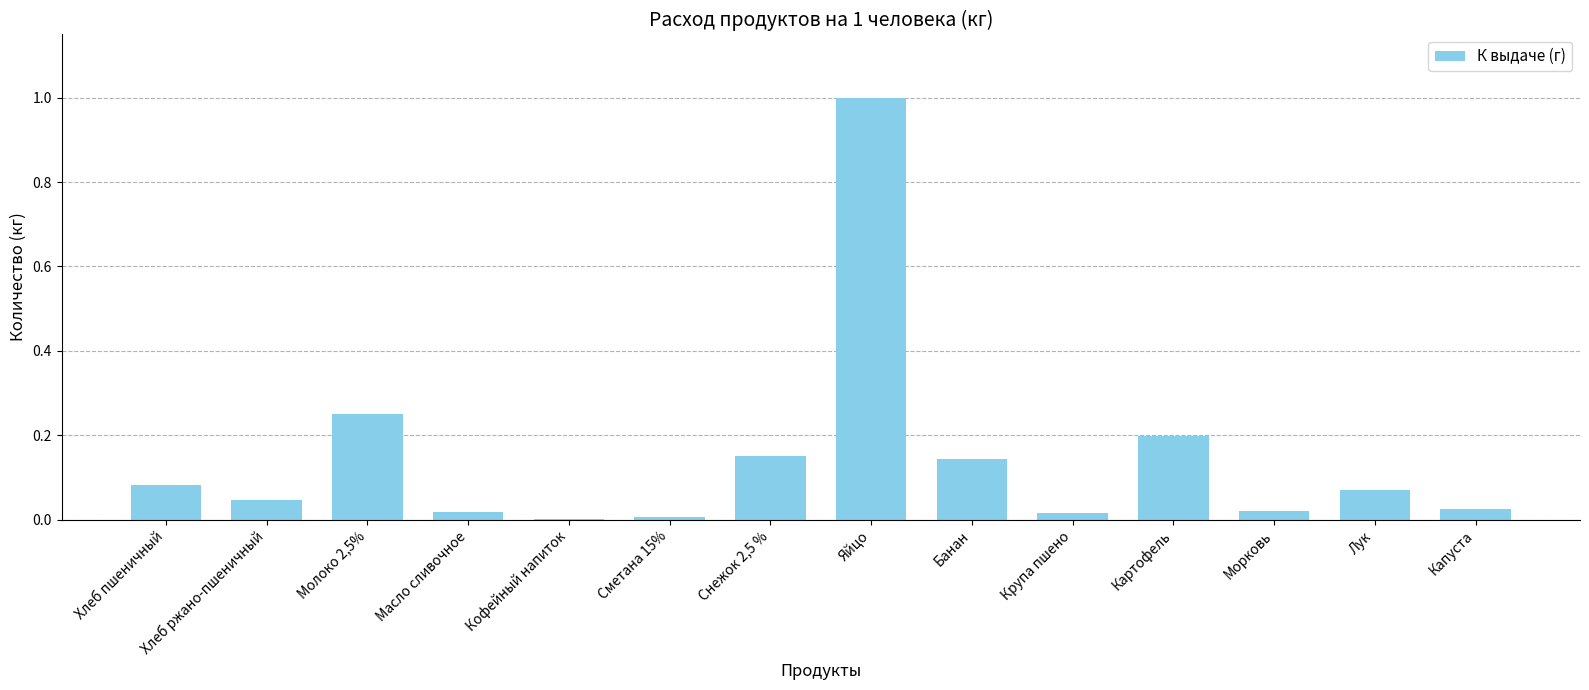

What is the greatest value displayed?

1.0